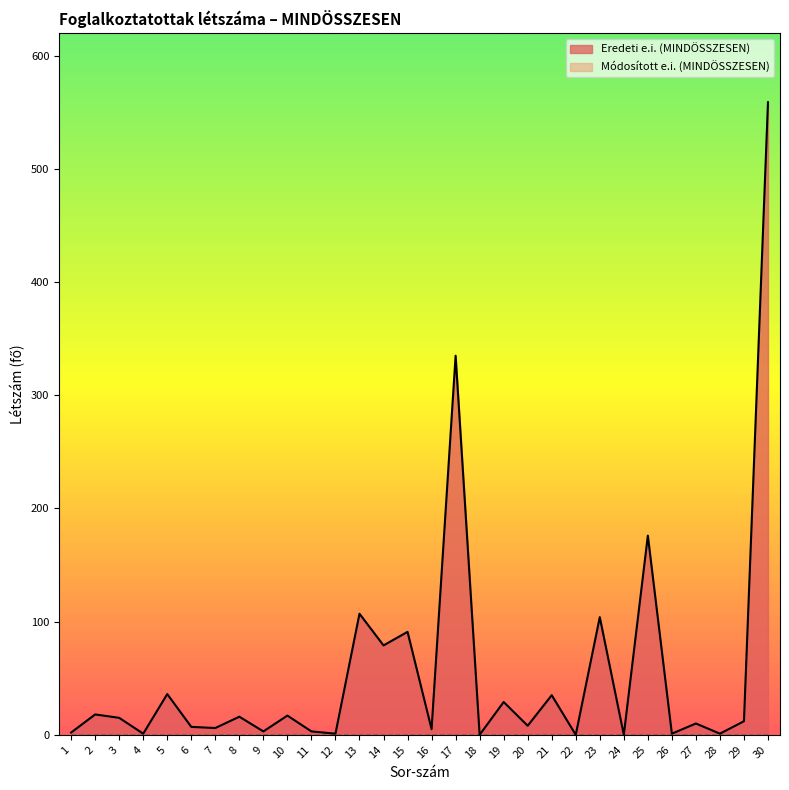

What is the change in value from 5 to 18?

-36